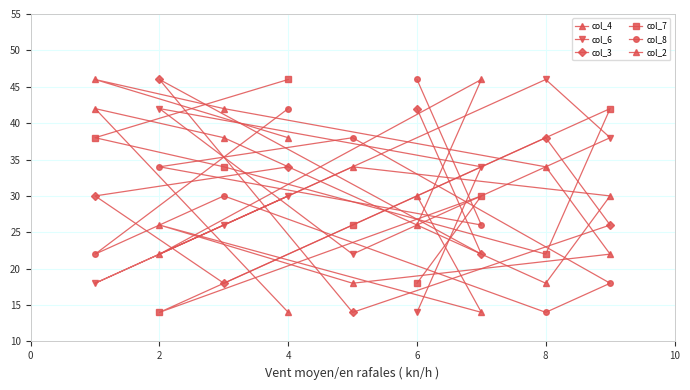

True or false: col_6 has more than 2 points higher than both neighbors.

False